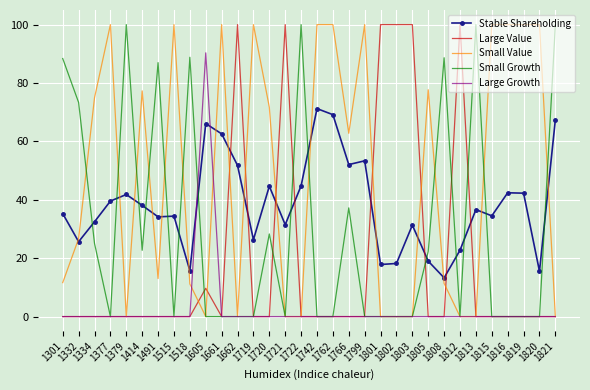

At which label does Stable Shareholding first exceed 36?

1377